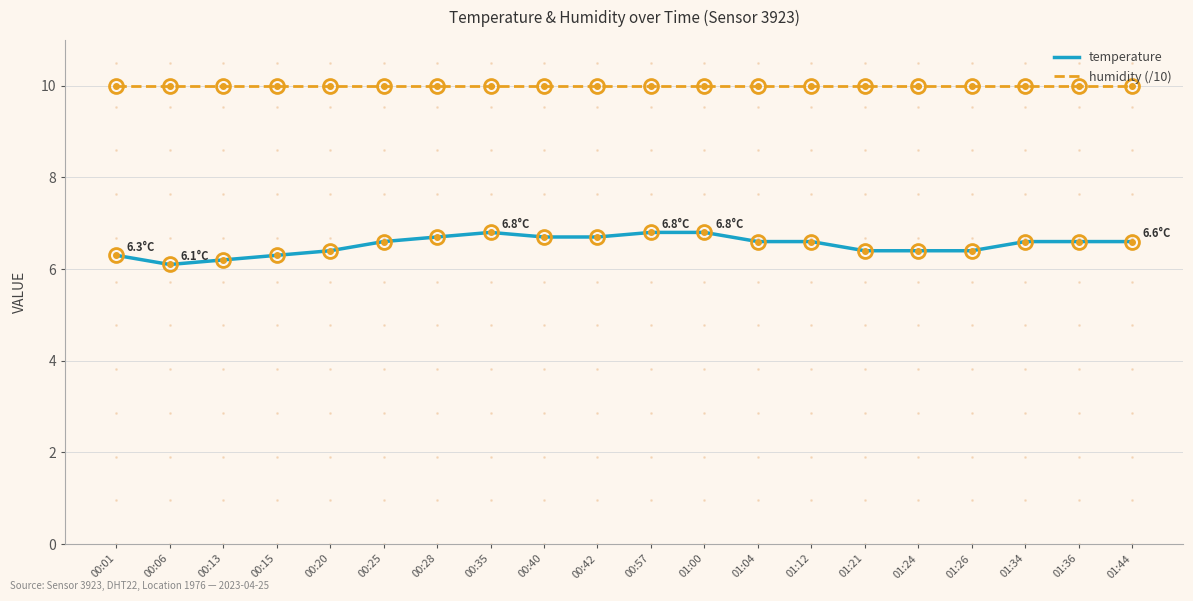

What is the sum of all humidity (/10) values?

199.8